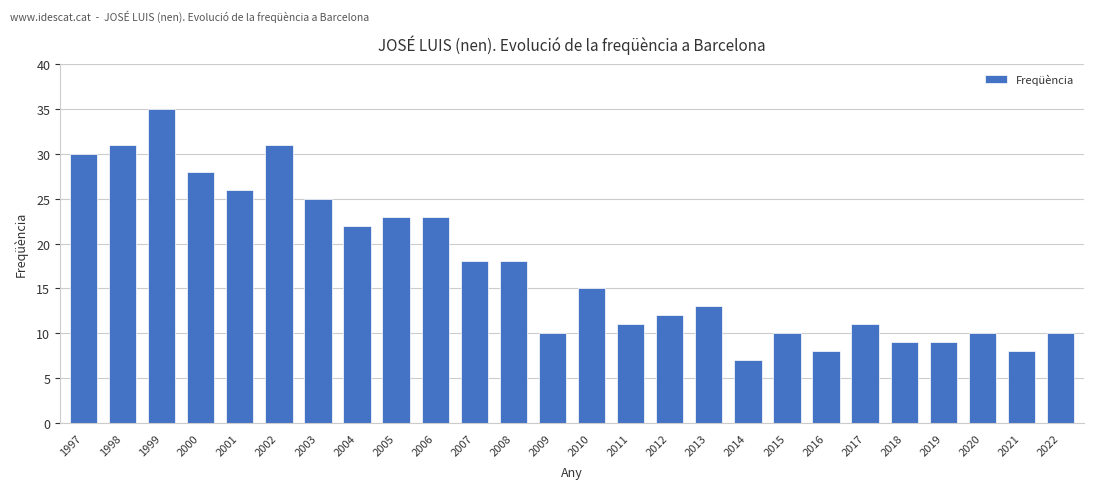

Approximately how many times larger is the value at 2006 compared to 1998?

0.7